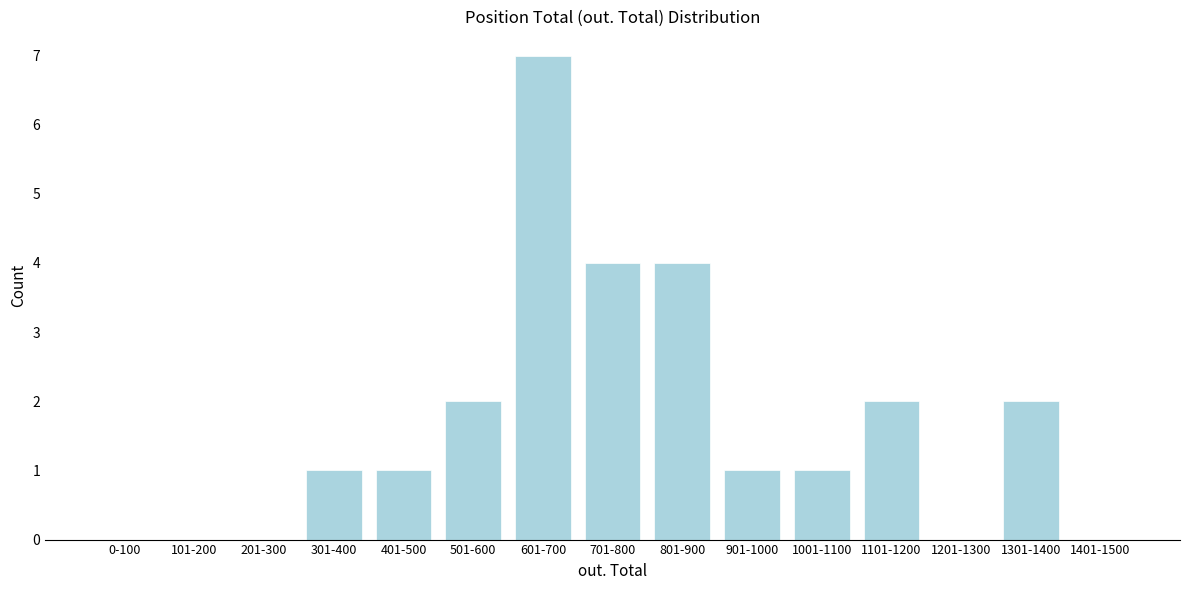

Reading left to right, list all the values displayed in this chart.

0-100=0	101-200=0	201-300=0	301-400=1	401-500=1	501-600=2	601-700=7	701-800=4	801-900=4	901-1000=1	1001-1100=1	1101-1200=2	1201-1300=0	1301-1400=2	1401-1500=0